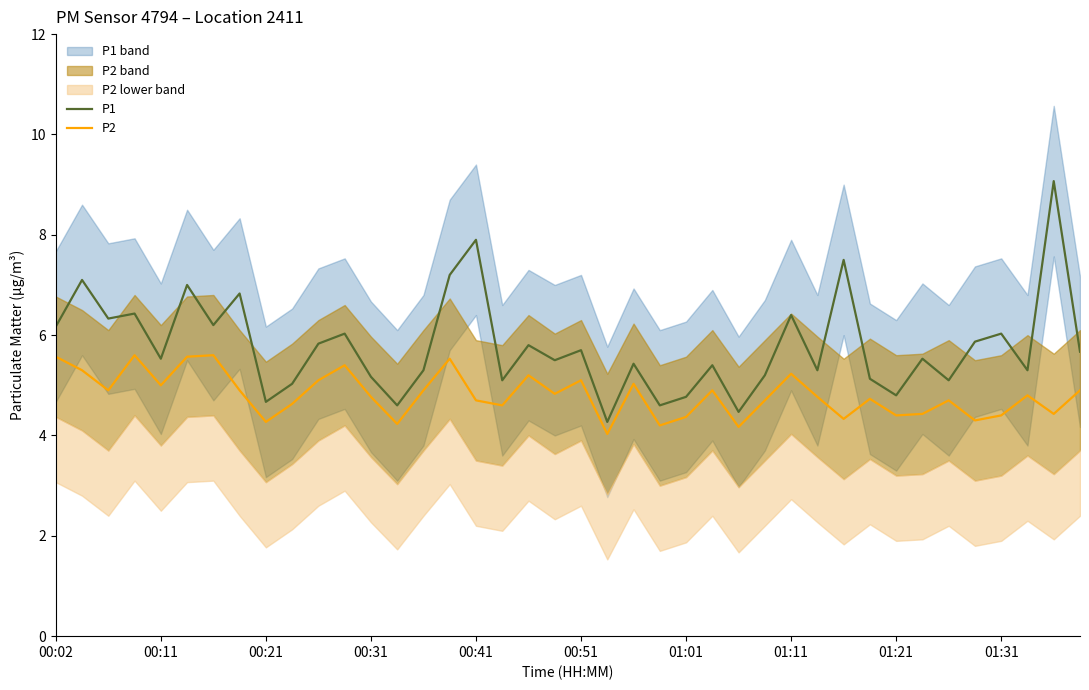

What is the average value of the P1 series?

5.8